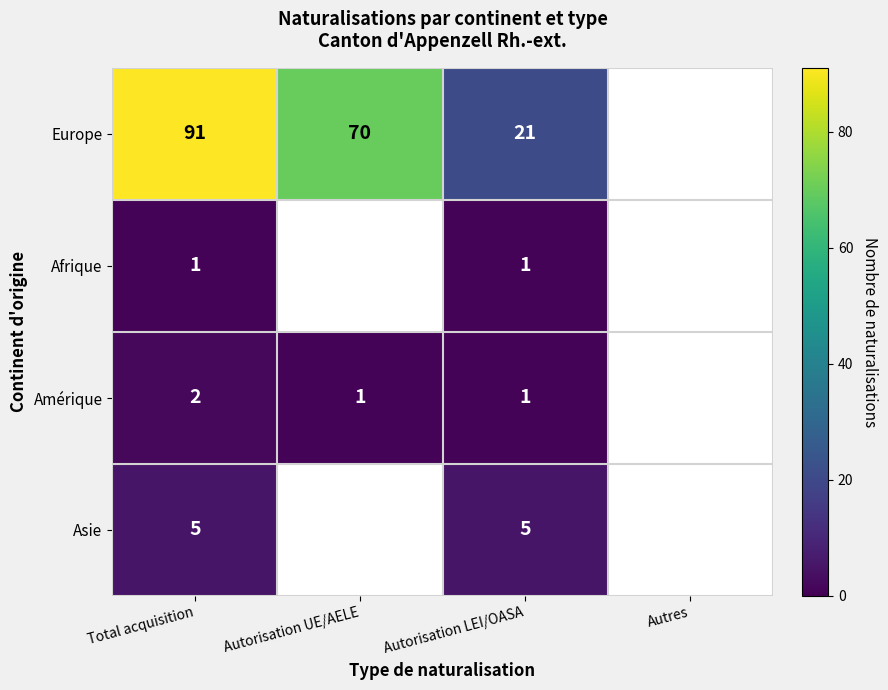

What is the difference between the Europe values at Total acquisition and Autorisation UE/AELE?

21